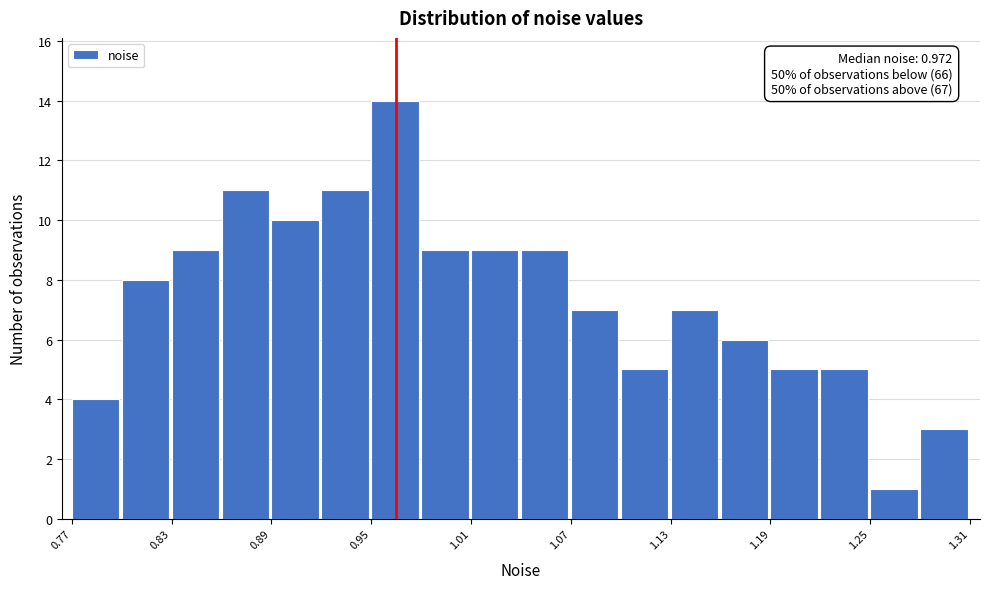

Read against the x-axis, roughly where is the centre of the tallest bar?

0.96